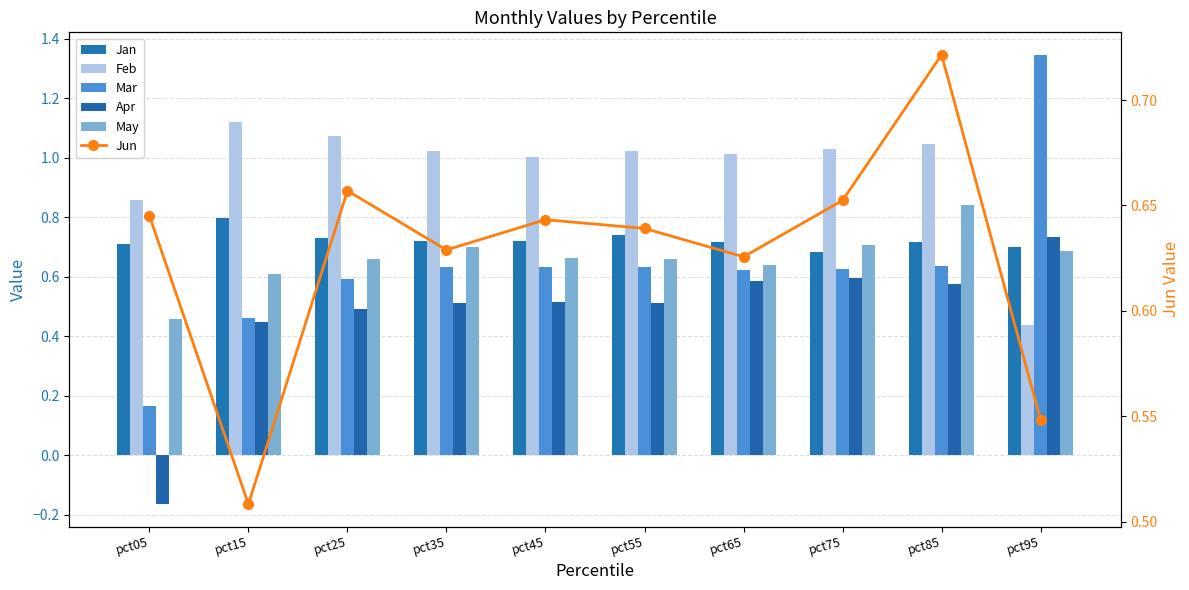

Rank the series at pct15 from lowest to highest value.

Apr, Mar, Jun, May, Jan, Feb